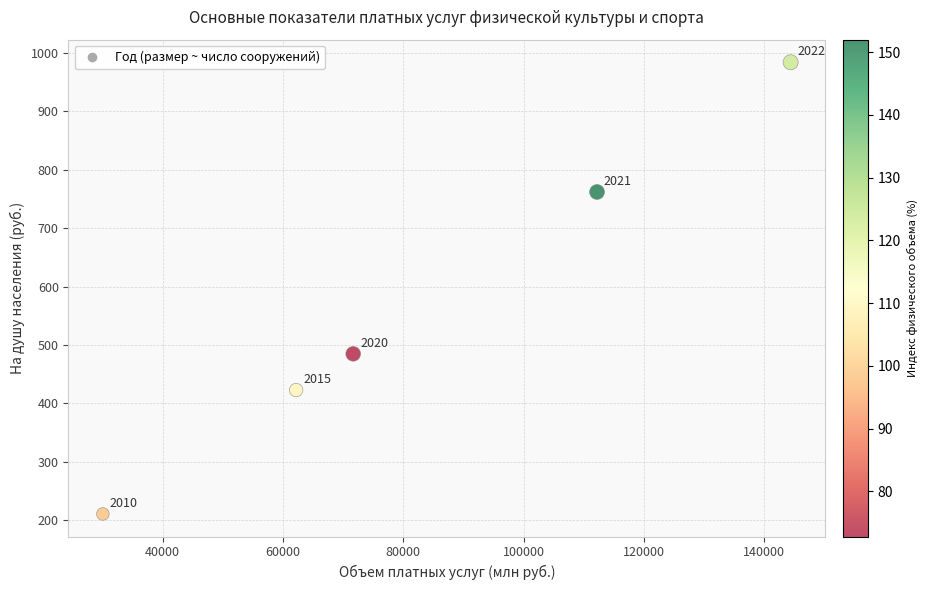

What Y value in the scatter plot is closest to 597?

485